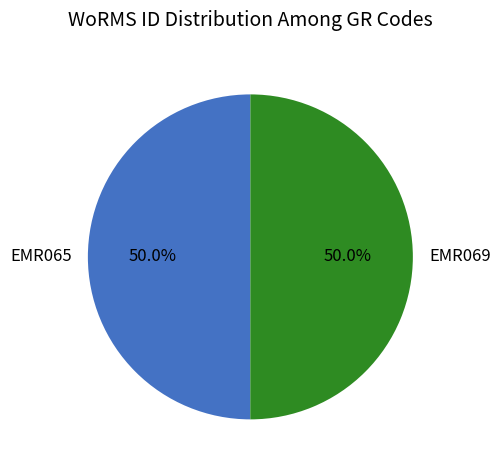

Combined, do EMR069 and EMR065 account for over 50%?

Yes